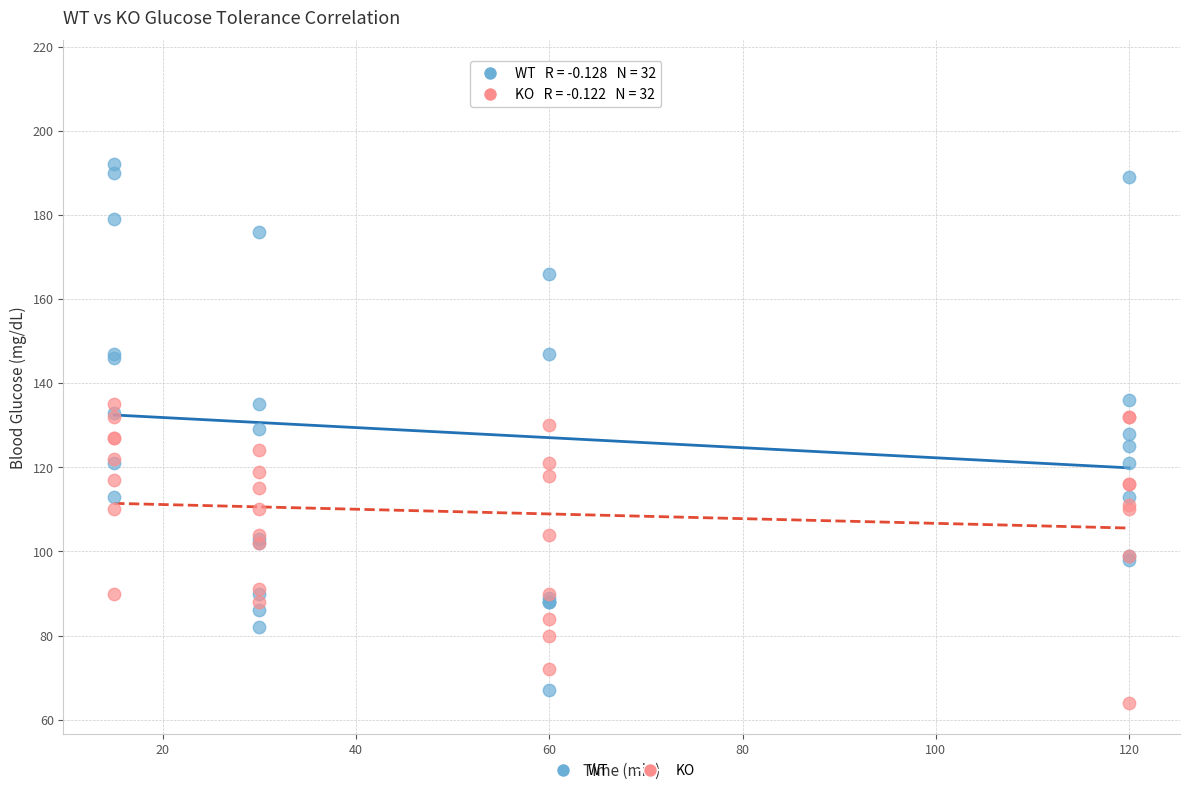

What is the X range (max minus min) for the scatter plot?

105